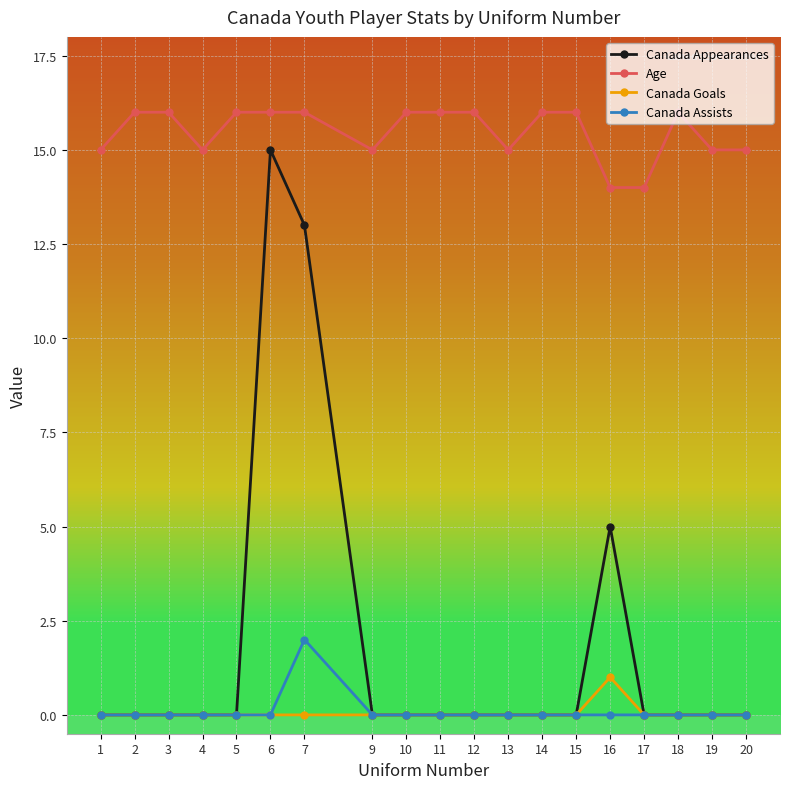

How many lines are shown in the chart?

4